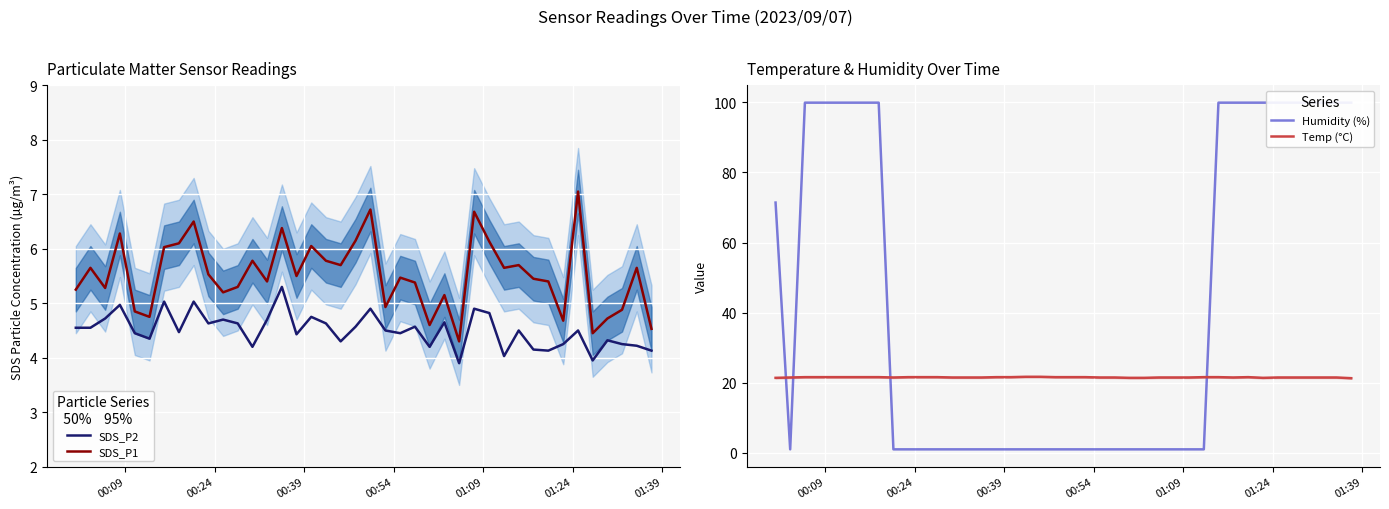

True or false: Temp (°C) and SDS_P2 intersect in this chart.

False